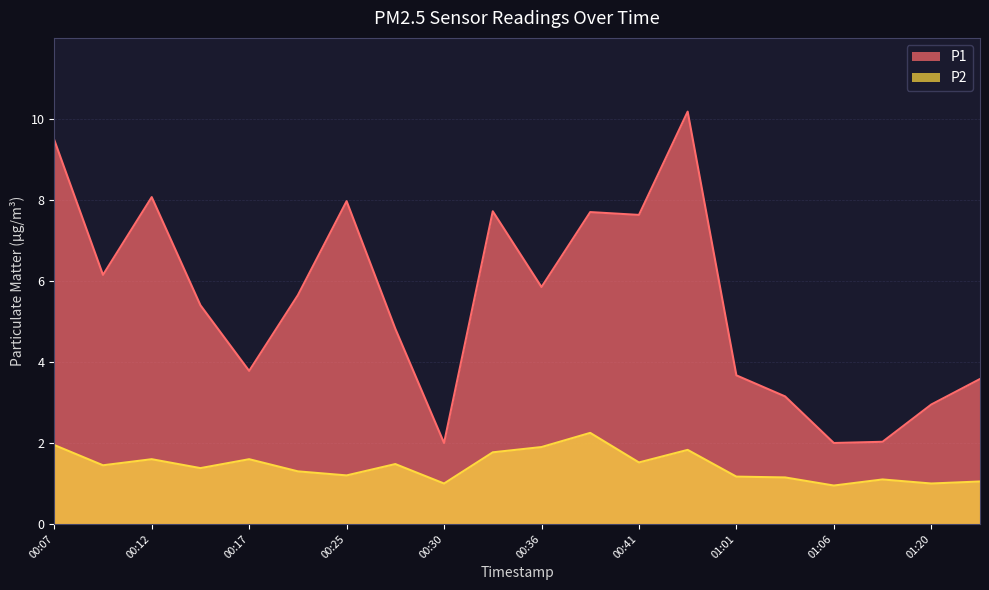

At which label is P1 closest to 6?

00:09